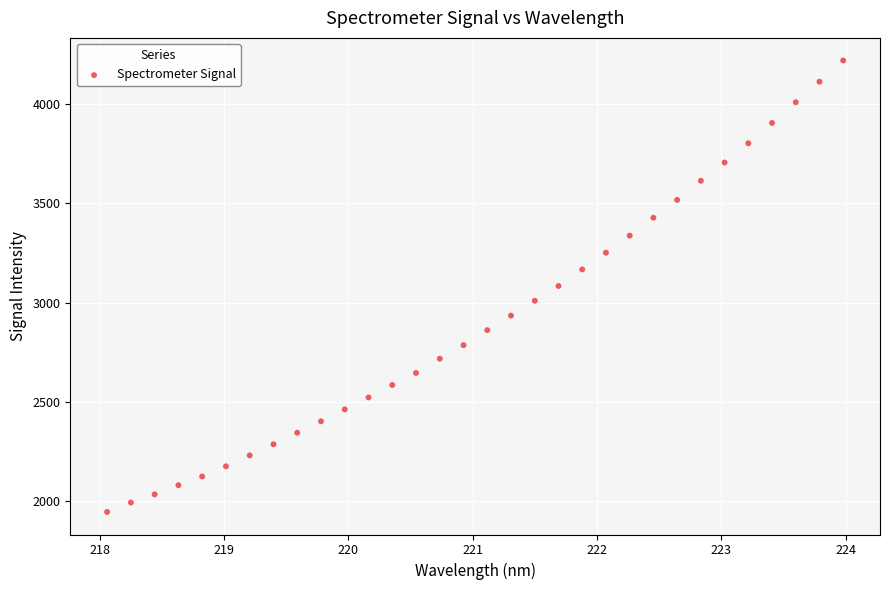

What is the range of X values (max minus min)?

5.9